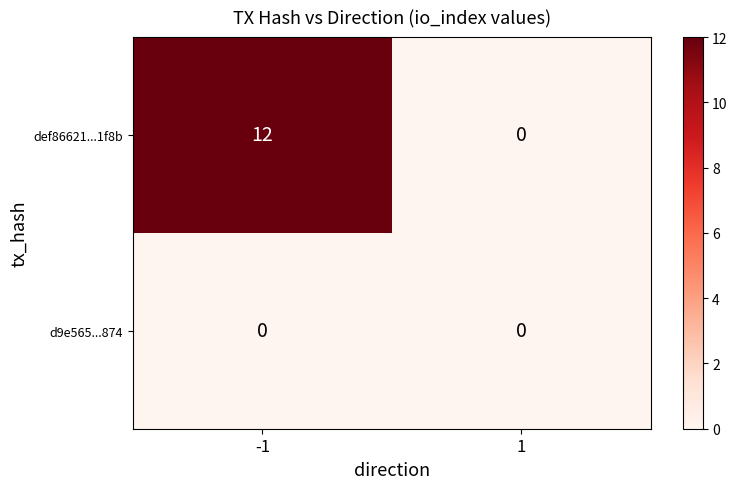

True or false: def86621...1f8b has a value of -5 at 1.

False